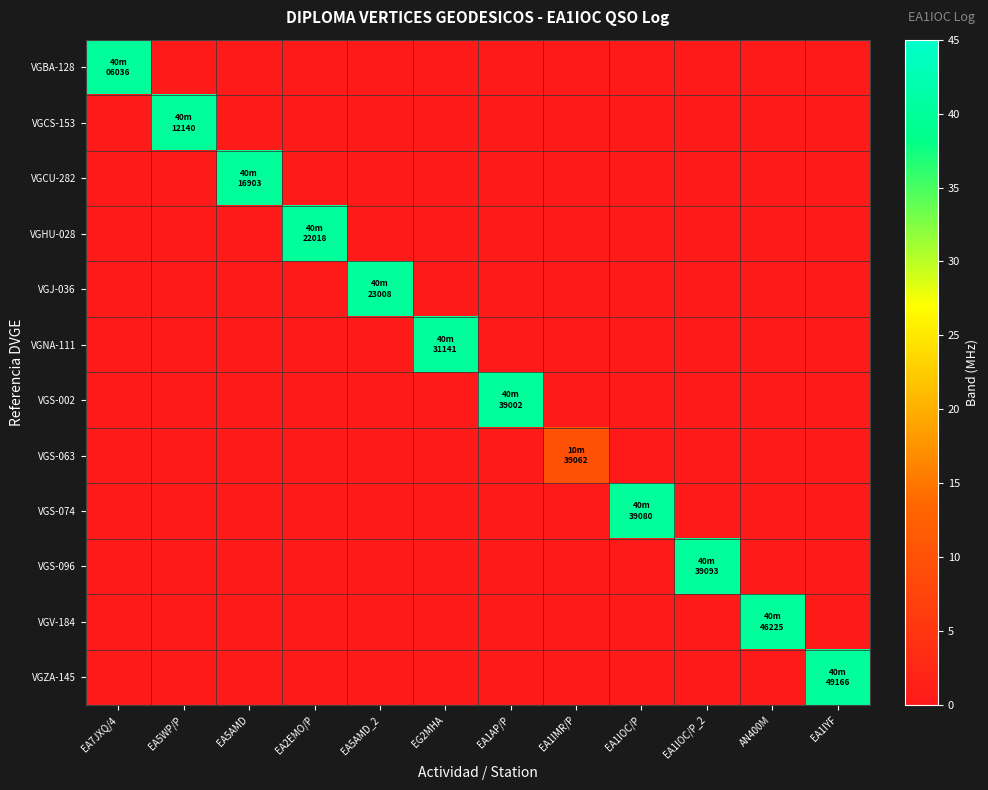

Reading left to right, extract all data points from this chart.

VGBA-128: EA7JXQ/4=40	EA5WP/P=0	EA5AMD=0	EA2EMO/P=0	EA5AMD_2=0	EG2MHA=0	EA1AP/P=0	EA1IMR/P=0	EA1IOC/P=0	EA1IOC/P_2=0	AN400M=0	EA1IYF=0
VGCS-153: EA7JXQ/4=0	EA5WP/P=40	EA5AMD=0	EA2EMO/P=0	EA5AMD_2=0	EG2MHA=0	EA1AP/P=0	EA1IMR/P=0	EA1IOC/P=0	EA1IOC/P_2=0	AN400M=0	EA1IYF=0
VGCU-282: EA7JXQ/4=0	EA5WP/P=0	EA5AMD=40	EA2EMO/P=0	EA5AMD_2=0	EG2MHA=0	EA1AP/P=0	EA1IMR/P=0	EA1IOC/P=0	EA1IOC/P_2=0	AN400M=0	EA1IYF=0
VGHU-028: EA7JXQ/4=0	EA5WP/P=0	EA5AMD=0	EA2EMO/P=40	EA5AMD_2=0	EG2MHA=0	EA1AP/P=0	EA1IMR/P=0	EA1IOC/P=0	EA1IOC/P_2=0	AN400M=0	EA1IYF=0
VGJ-036: EA7JXQ/4=0	EA5WP/P=0	EA5AMD=0	EA2EMO/P=0	EA5AMD_2=40	EG2MHA=0	EA1AP/P=0	EA1IMR/P=0	EA1IOC/P=0	EA1IOC/P_2=0	AN400M=0	EA1IYF=0
VGNA-111: EA7JXQ/4=0	EA5WP/P=0	EA5AMD=0	EA2EMO/P=0	EA5AMD_2=0	EG2MHA=40	EA1AP/P=0	EA1IMR/P=0	EA1IOC/P=0	EA1IOC/P_2=0	AN400M=0	EA1IYF=0
VGS-002: EA7JXQ/4=0	EA5WP/P=0	EA5AMD=0	EA2EMO/P=0	EA5AMD_2=0	EG2MHA=0	EA1AP/P=40	EA1IMR/P=0	EA1IOC/P=0	EA1IOC/P_2=0	AN400M=0	EA1IYF=0
VGS-063: EA7JXQ/4=0	EA5WP/P=0	EA5AMD=0	EA2EMO/P=0	EA5AMD_2=0	EG2MHA=0	EA1AP/P=0	EA1IMR/P=10	EA1IOC/P=0	EA1IOC/P_2=0	AN400M=0	EA1IYF=0
VGS-074: EA7JXQ/4=0	EA5WP/P=0	EA5AMD=0	EA2EMO/P=0	EA5AMD_2=0	EG2MHA=0	EA1AP/P=0	EA1IMR/P=0	EA1IOC/P=40	EA1IOC/P_2=0	AN400M=0	EA1IYF=0
VGS-096: EA7JXQ/4=0	EA5WP/P=0	EA5AMD=0	EA2EMO/P=0	EA5AMD_2=0	EG2MHA=0	EA1AP/P=0	EA1IMR/P=0	EA1IOC/P=0	EA1IOC/P_2=40	AN400M=0	EA1IYF=0
VGV-184: EA7JXQ/4=0	EA5WP/P=0	EA5AMD=0	EA2EMO/P=0	EA5AMD_2=0	EG2MHA=0	EA1AP/P=0	EA1IMR/P=0	EA1IOC/P=0	EA1IOC/P_2=0	AN400M=40	EA1IYF=0
VGZA-145: EA7JXQ/4=0	EA5WP/P=0	EA5AMD=0	EA2EMO/P=0	EA5AMD_2=0	EG2MHA=0	EA1AP/P=0	EA1IMR/P=0	EA1IOC/P=0	EA1IOC/P_2=0	AN400M=0	EA1IYF=40